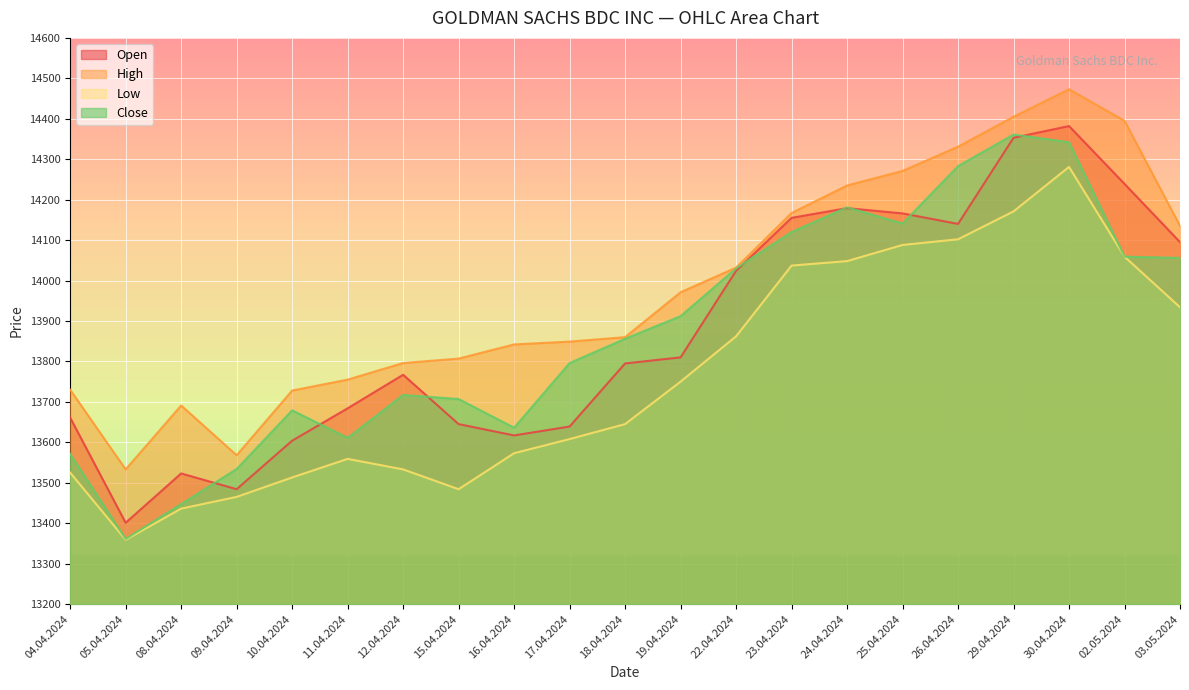

What is the value of the Open point at the 18th from the left?

14353